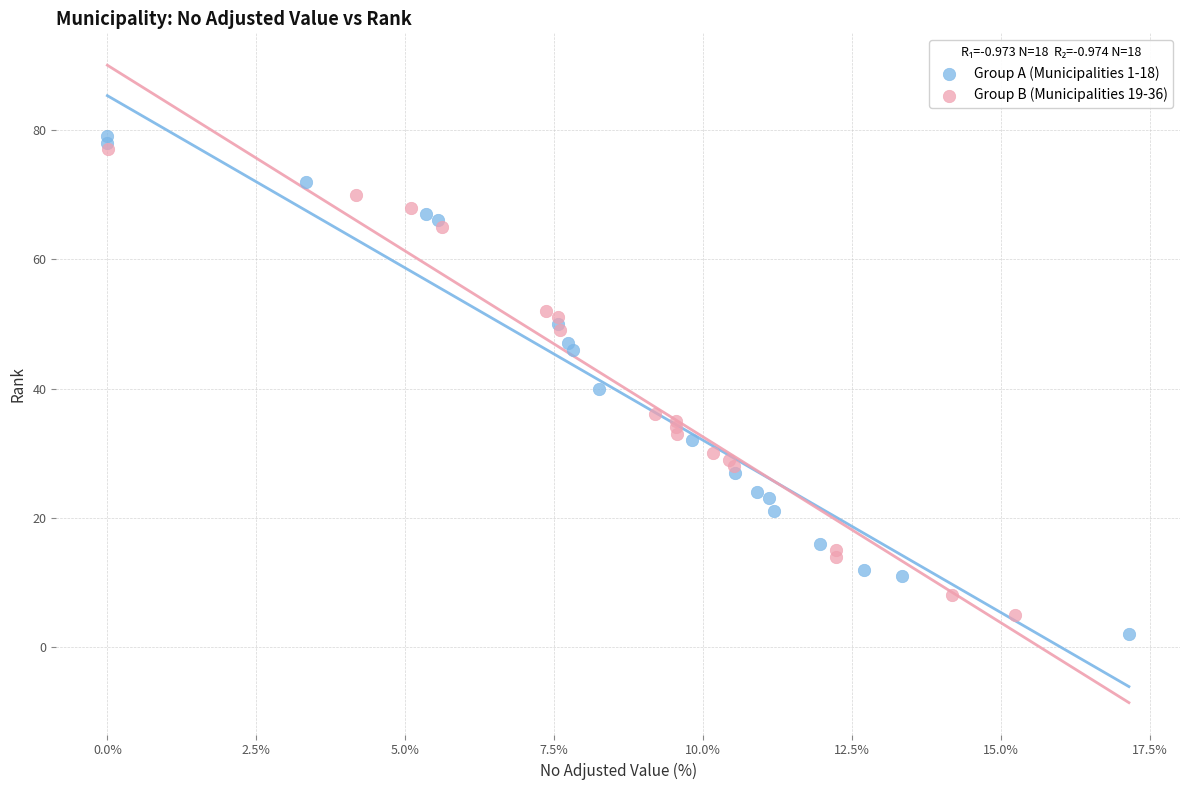

Which series contains the highest Y value?

Group A (Municipalities 1-18)